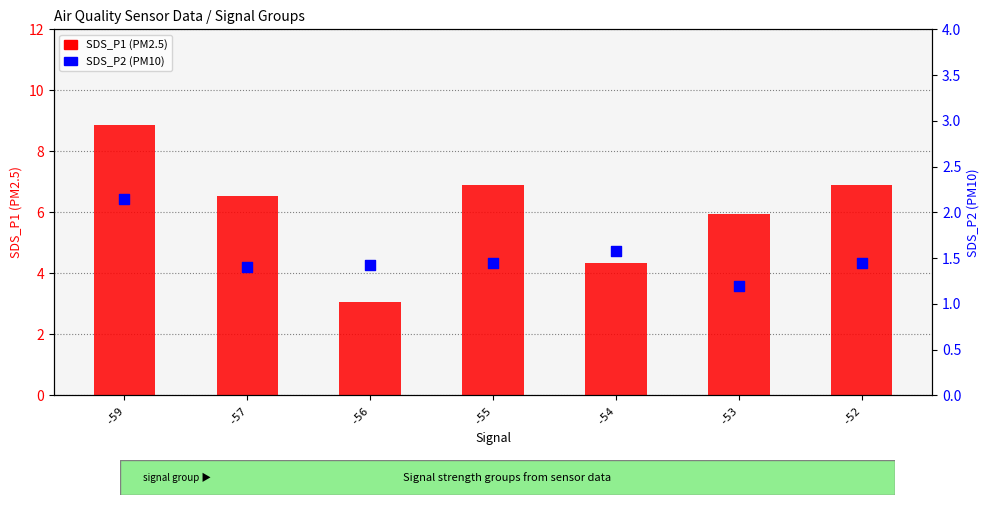

At how many categories does at least one series exceed 7?

1